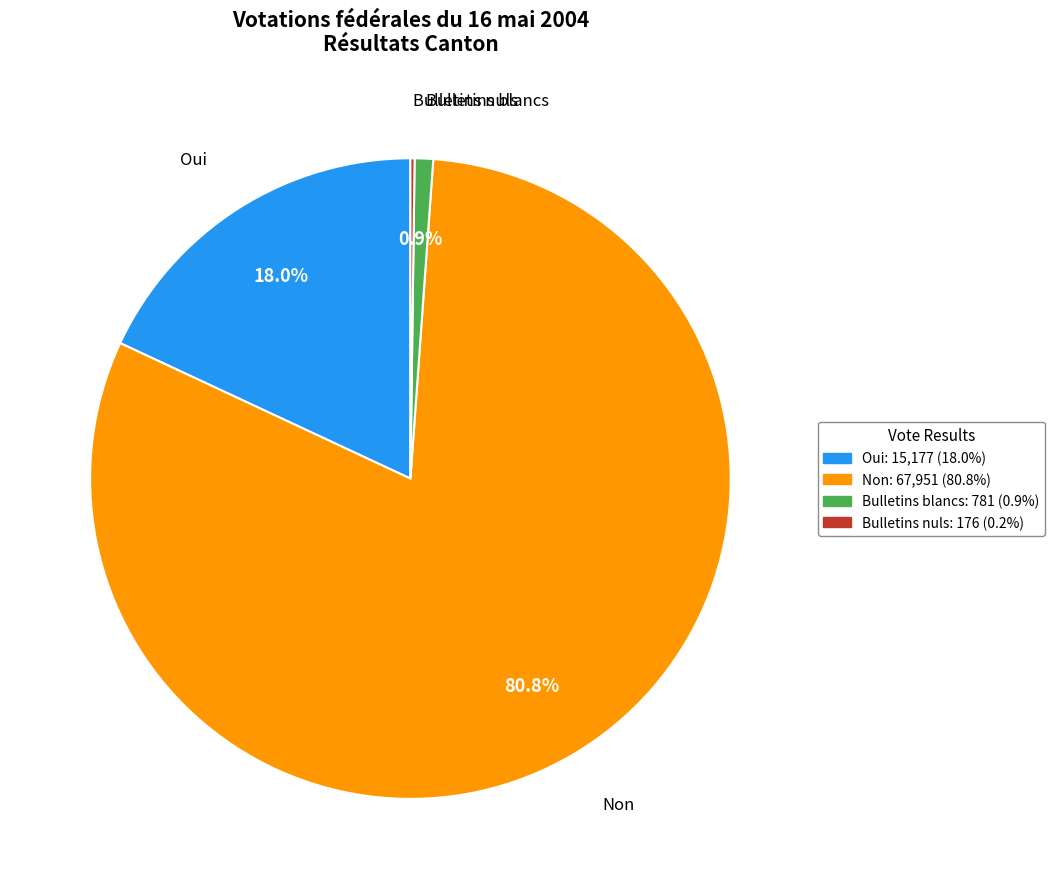

What is the largest slice in the pie chart?

Non